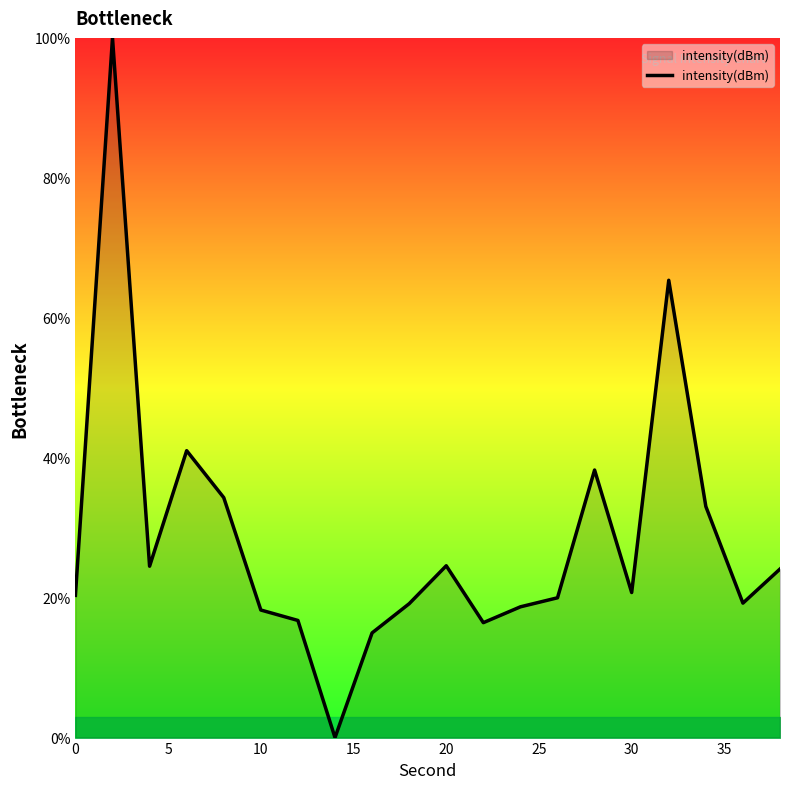

What is the greatest value displayed?

100.0